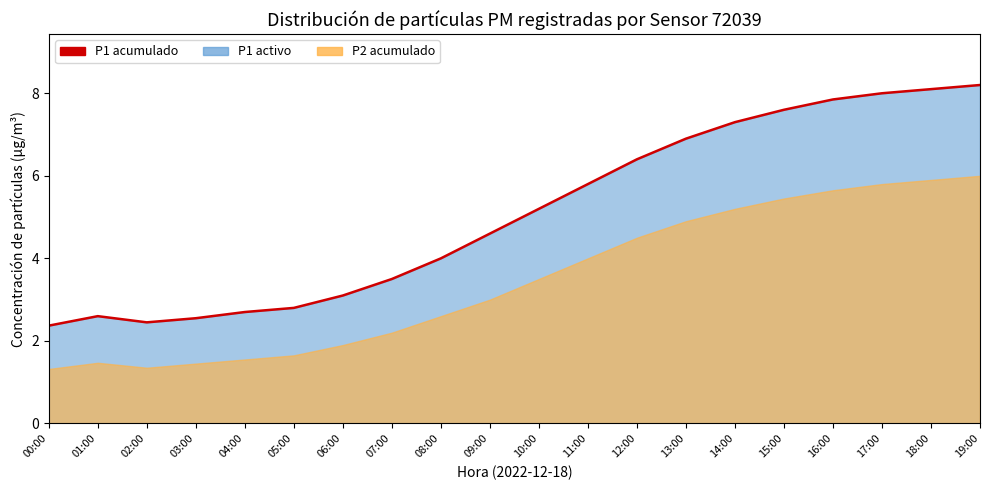

How many values are below 5?

10